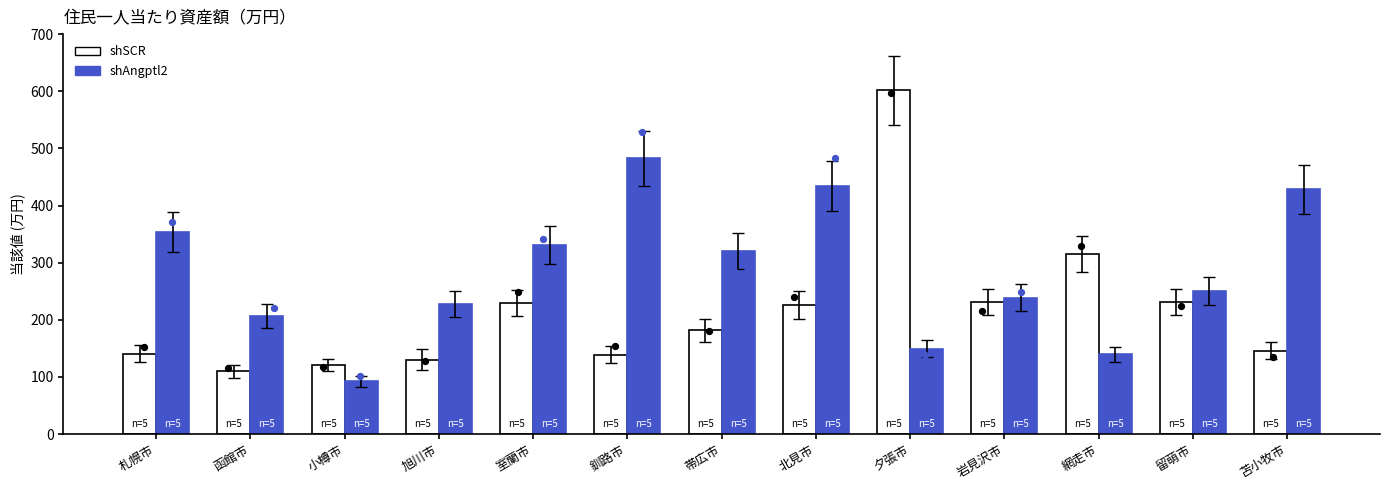

Which series has the largest total across all categories?

shAngptl2